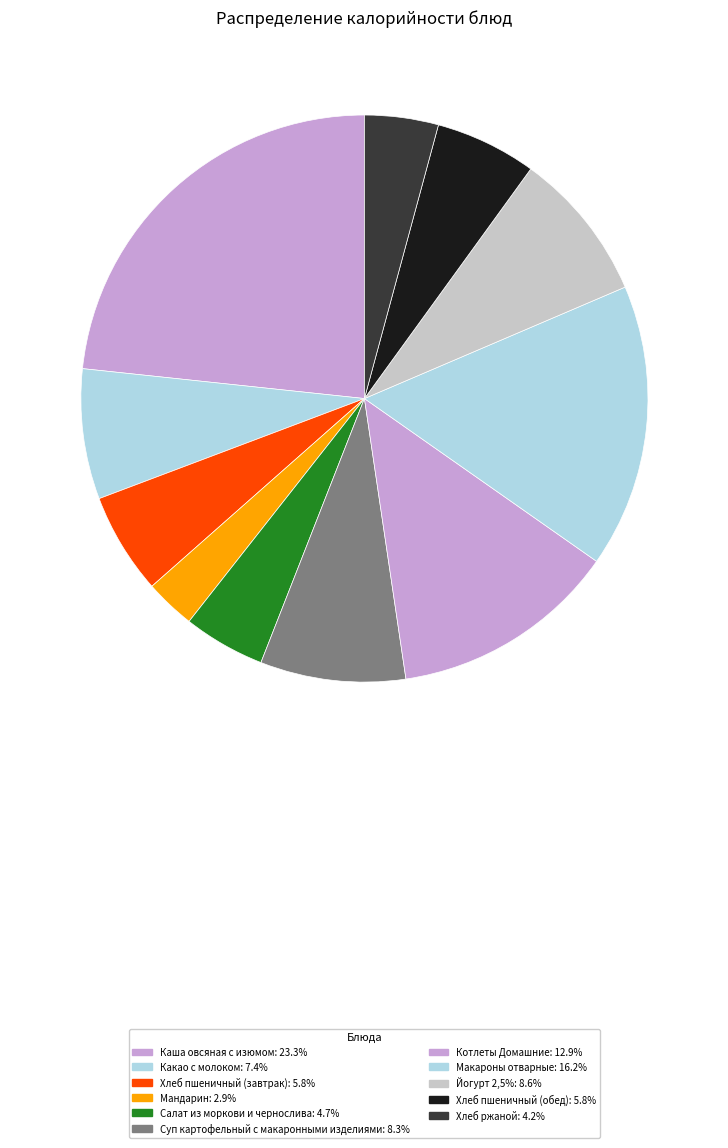

True or false: Хлеб пшеничный (обед) accounts for 6% of the total.

True